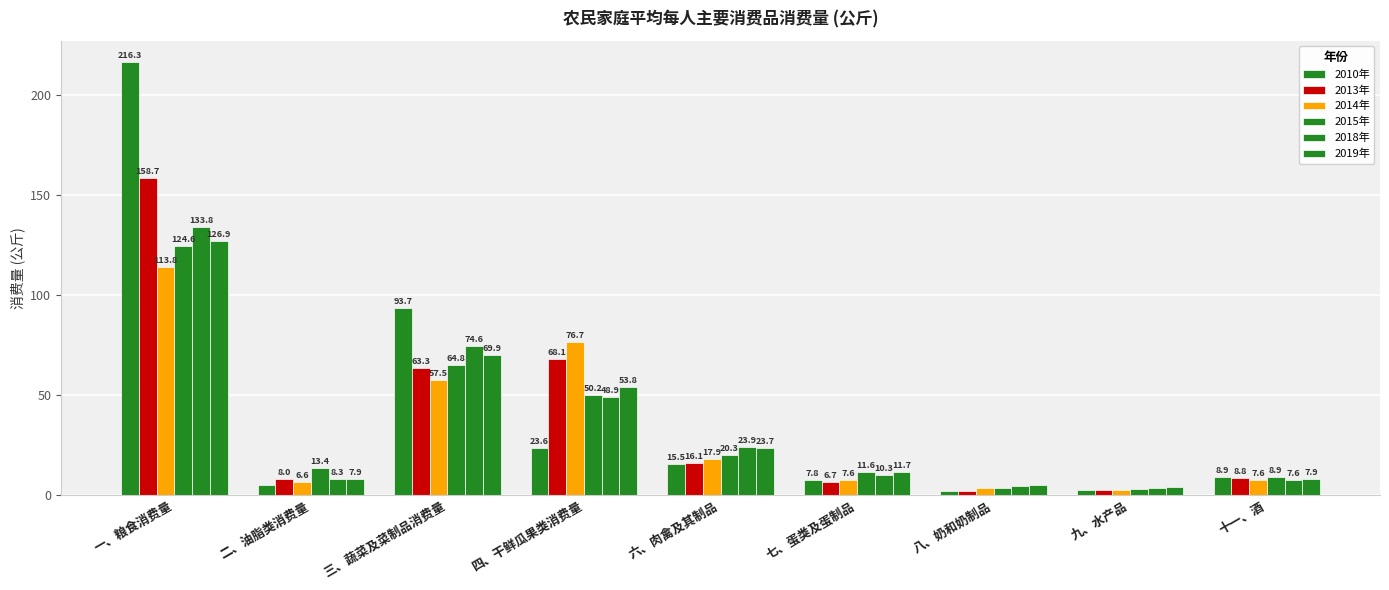

How many groups of bars are there?

9